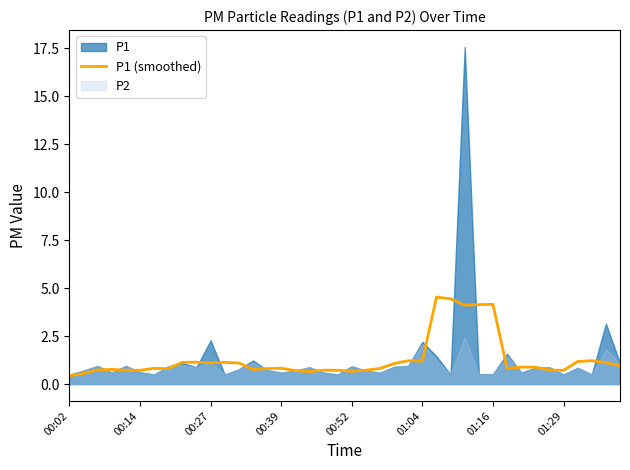

How many points are lower than both their immediate neighbors (excluding endpoints)?

10